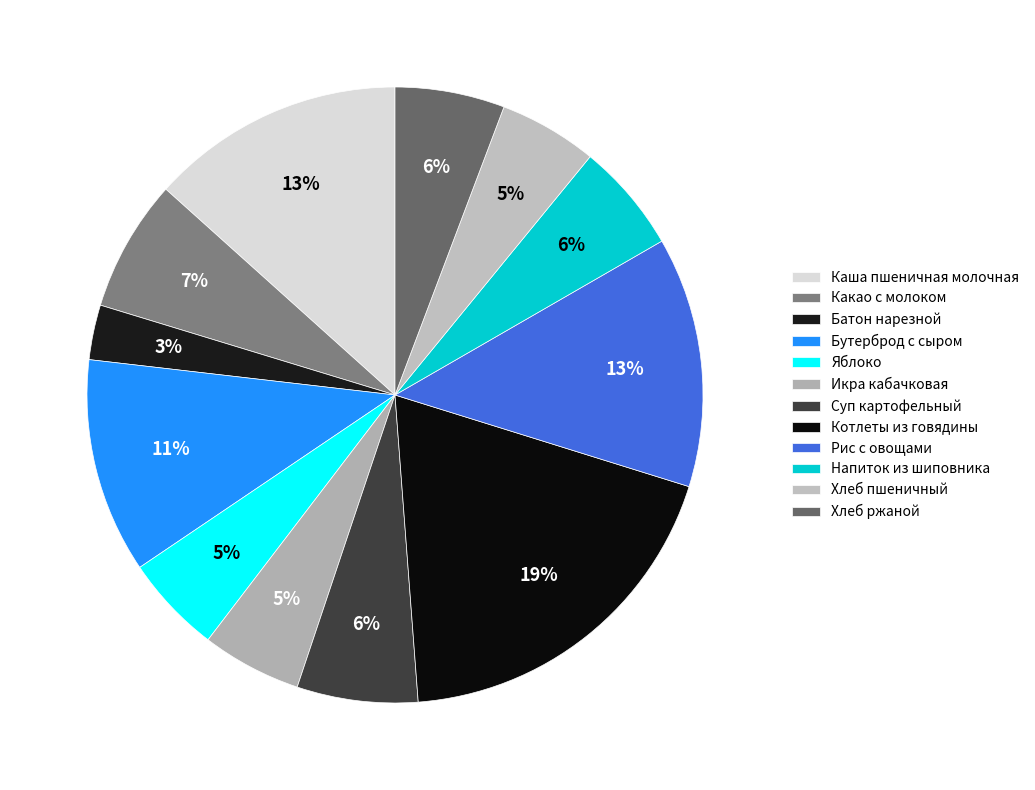

To the nearest percent, what percentage of the pie is Бутерброд с сыром?

11%